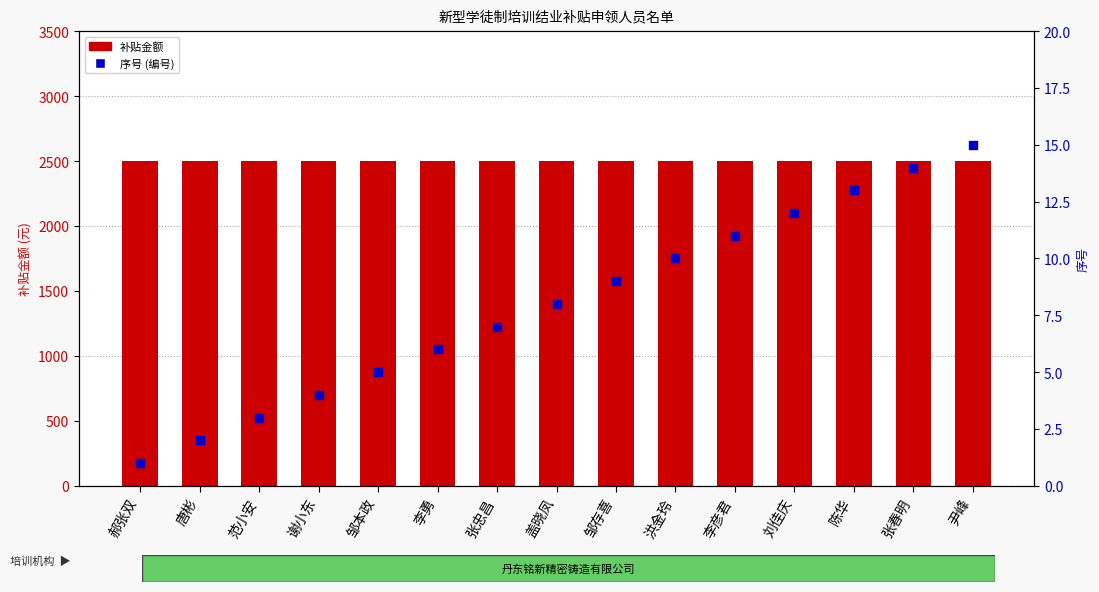

What is the total value across all series at 唐彬?

2502